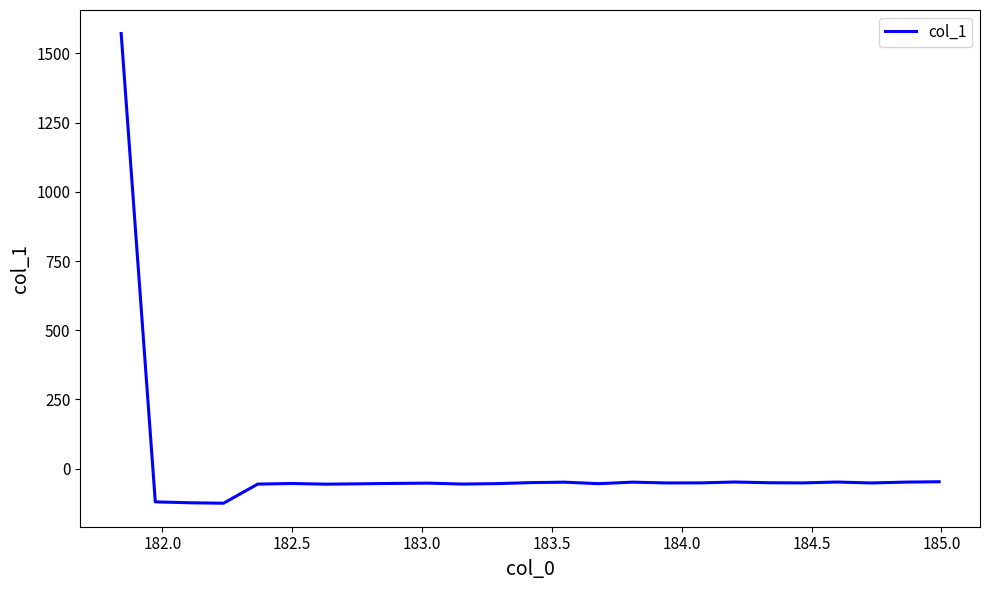

What is the minimum value shown in the chart?

-124.7